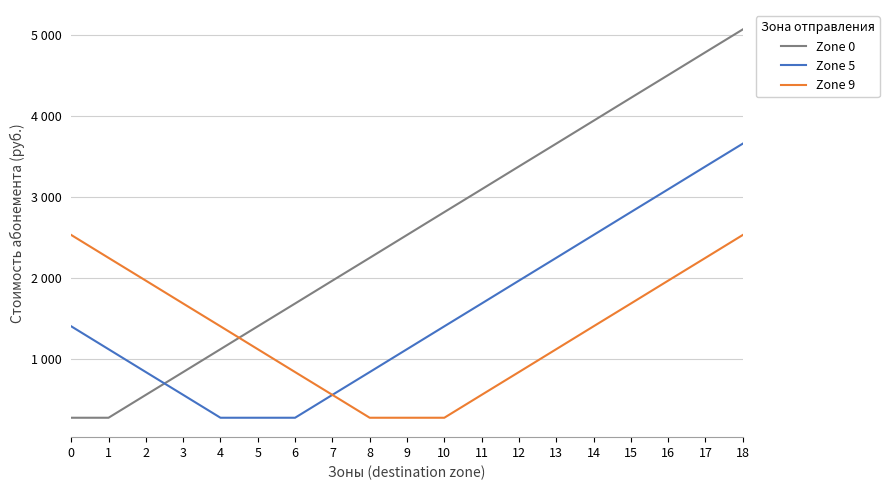

Does the chart have visible grid lines?

Yes